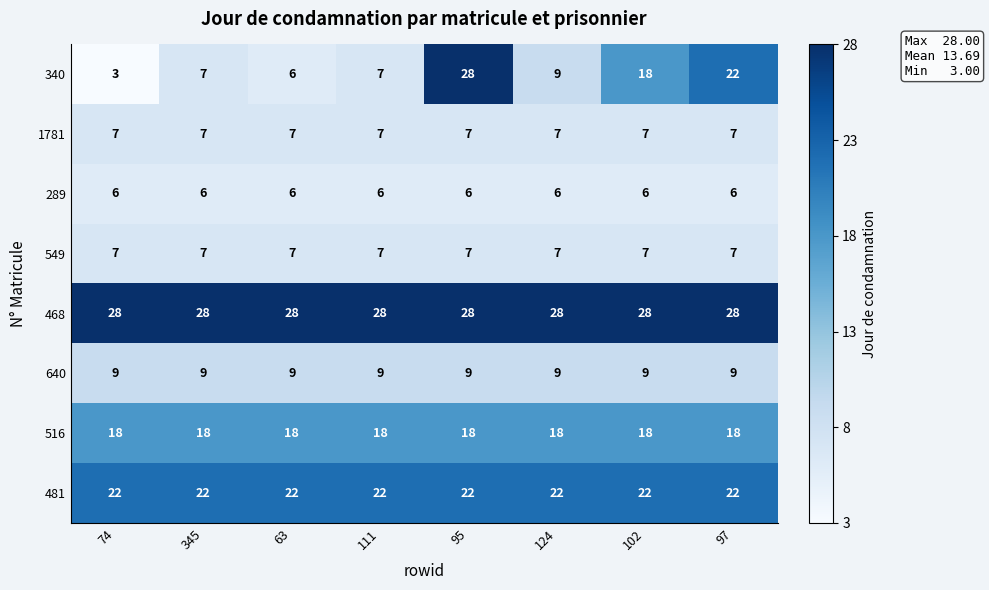

Is it true that 340 equals 3 at 74?

True